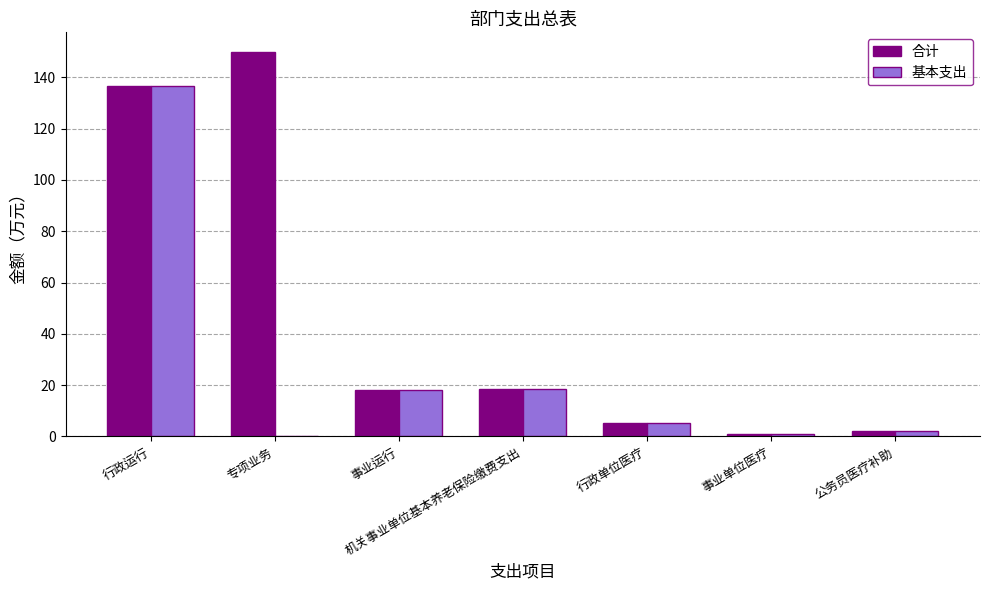

What is the total value across all series at 行政运行?

273.4